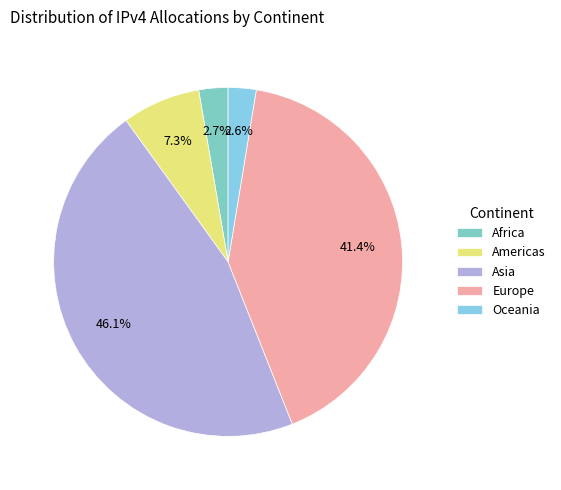

Which has a higher value, Asia or Americas?

Asia